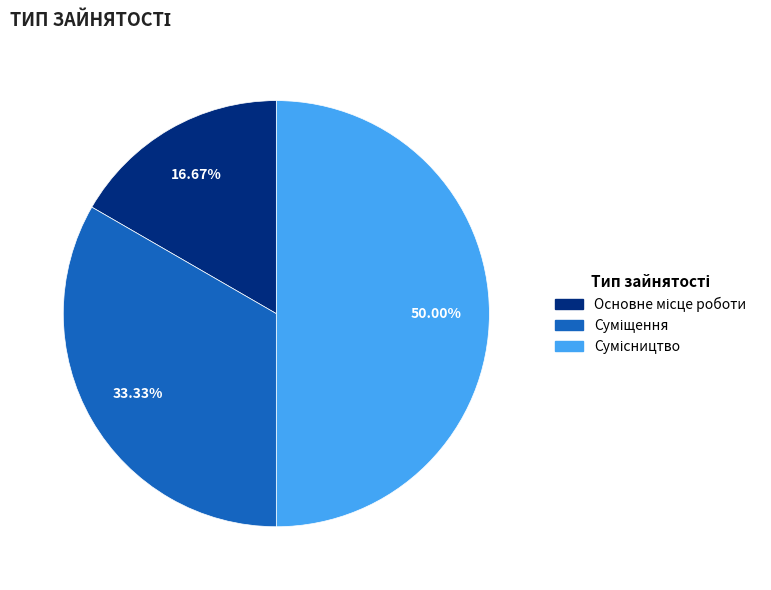

How many slices are in this pie chart?

3